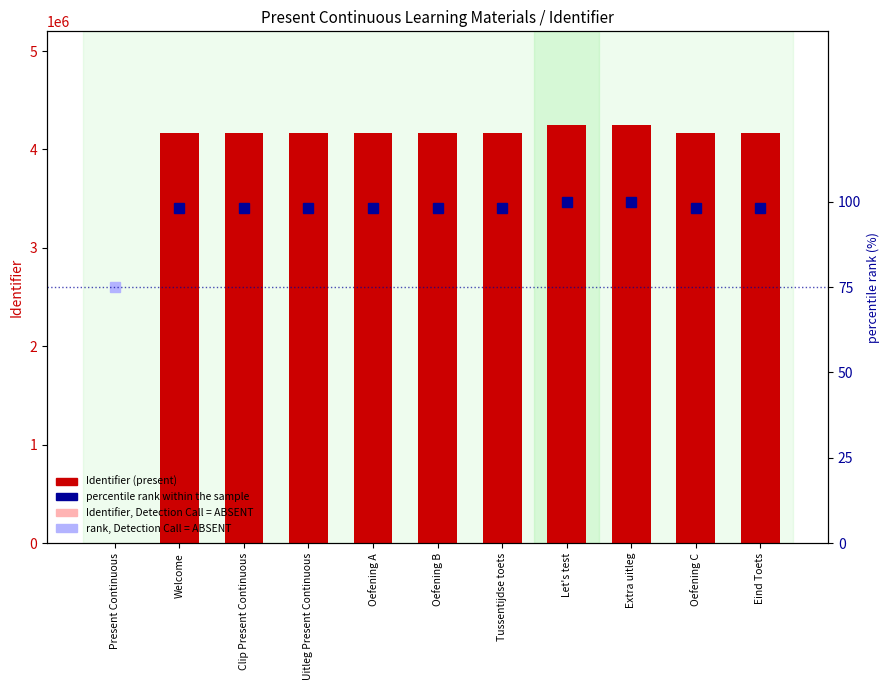

What is the difference between the maximum and second lowest values?

79133